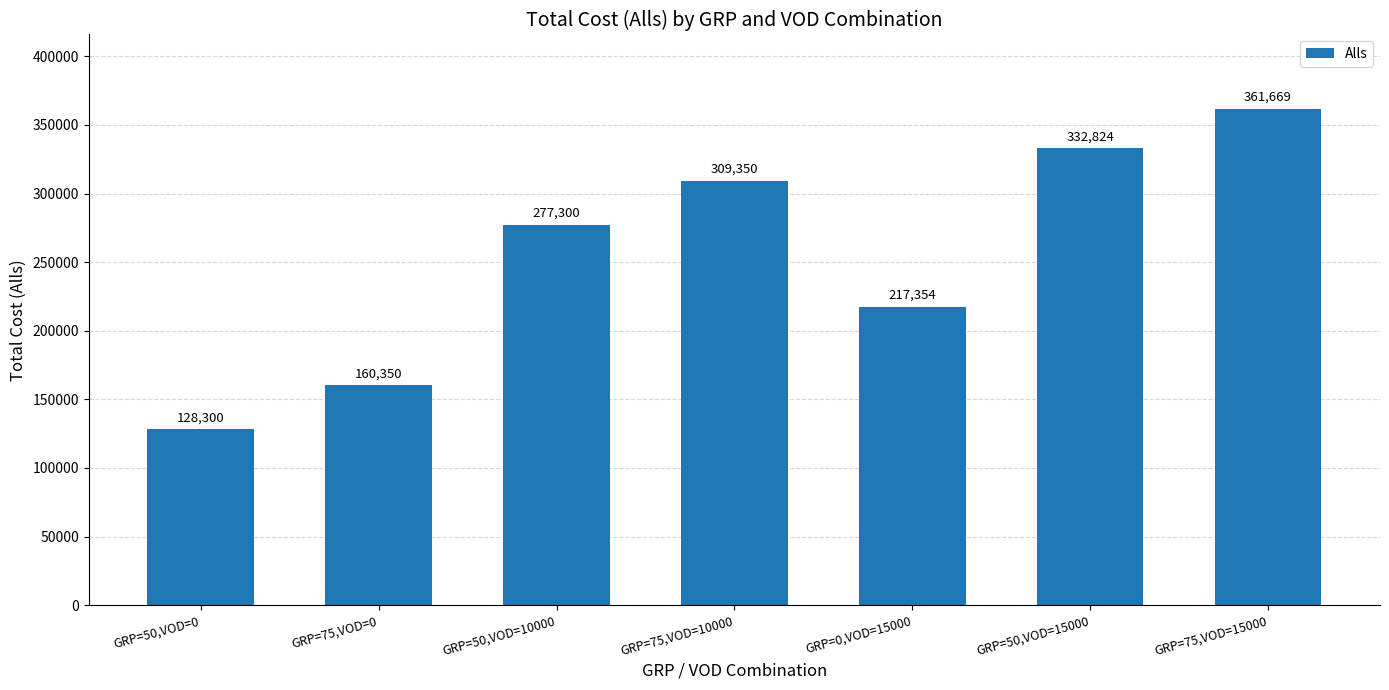

What is the change in value from GRP=0,VOD=15000 to GRP=50,VOD=15000?

+115470.0